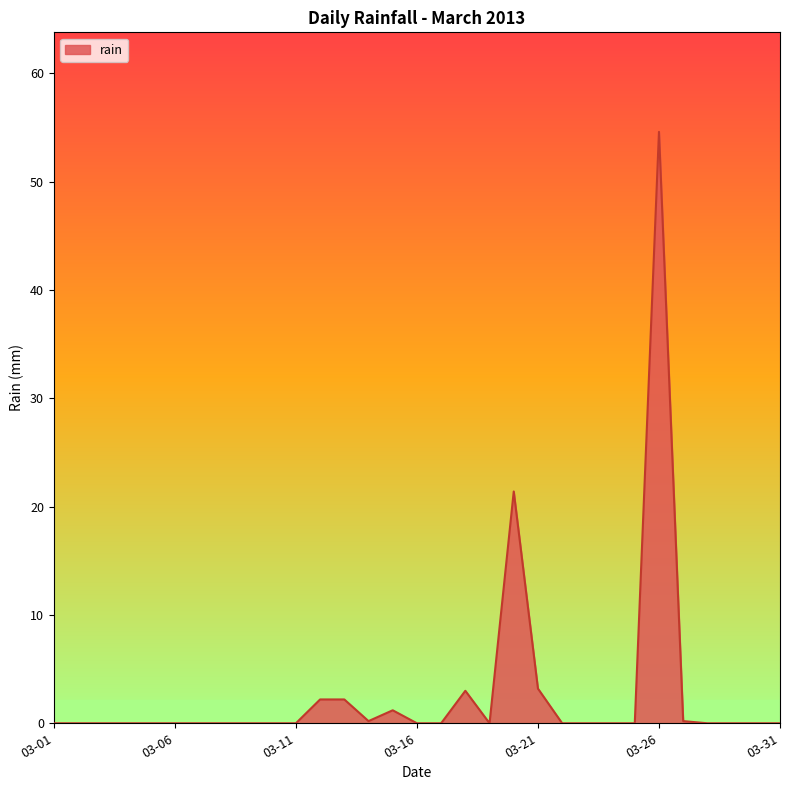

What is the greatest value displayed?

54.6